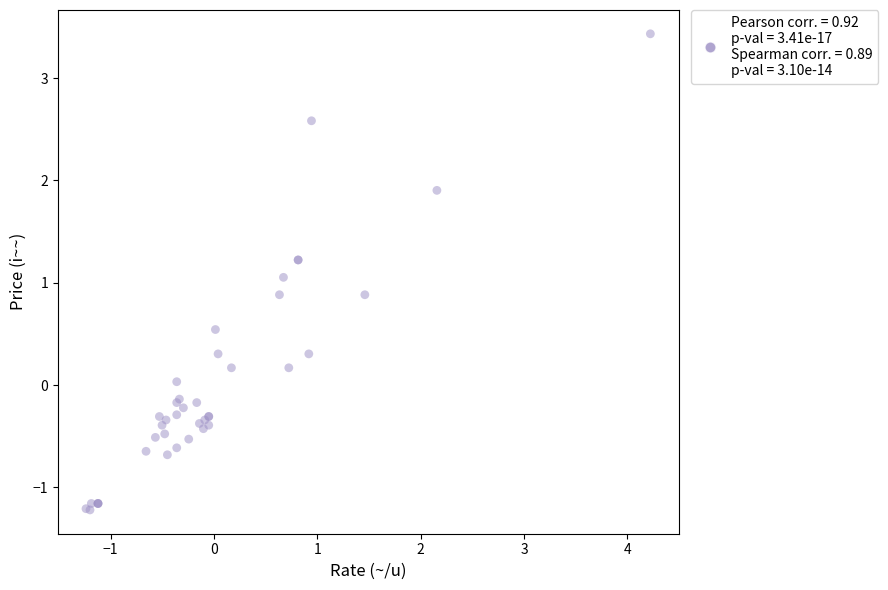

What Y value in the scatter plot is closest to 1?

1.1